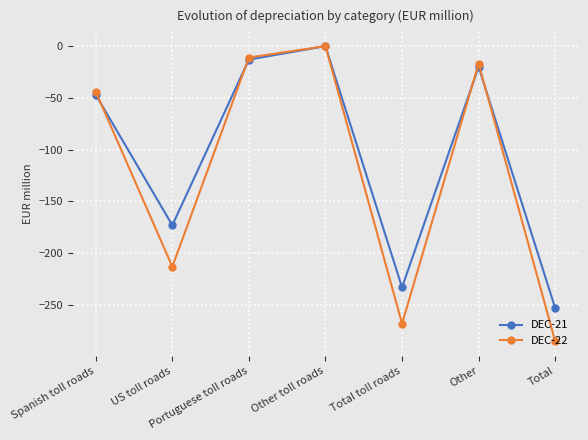

Where is the first local maximum for DEC-21?

Other toll roads